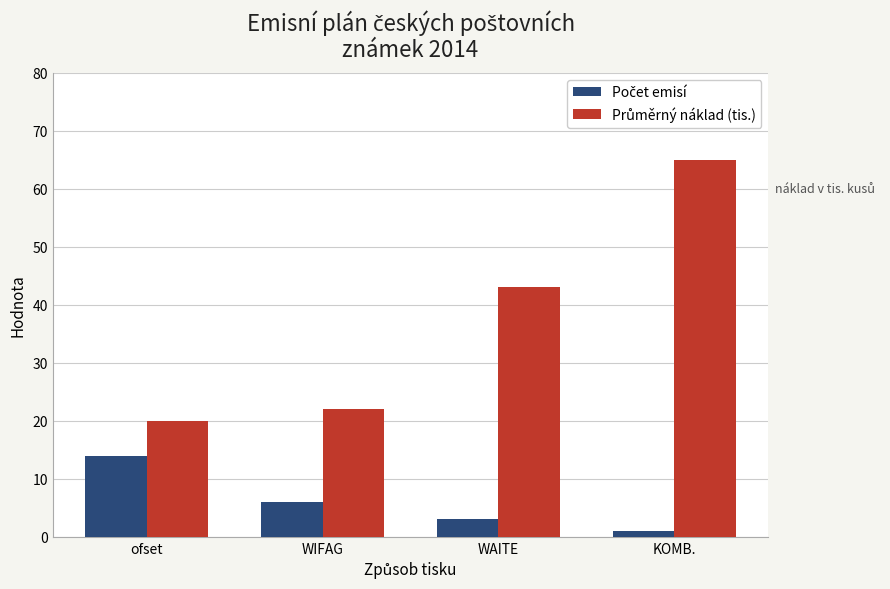

What is the maximum value shown in the chart?

65